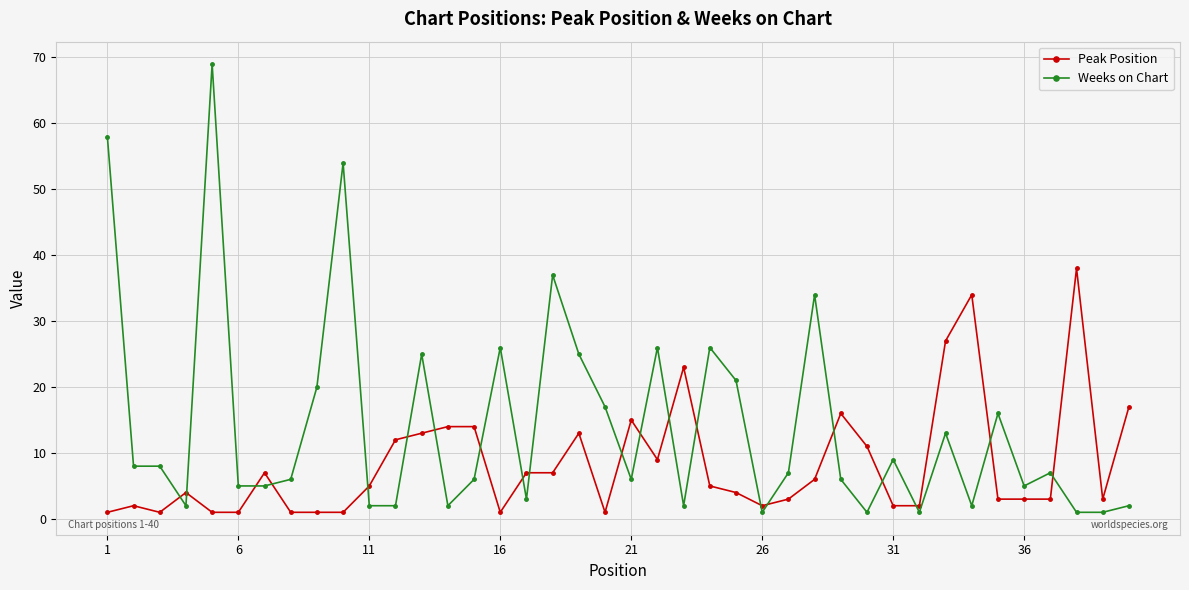

What is the difference between the maximum and minimum values in the Weeks on Chart series?

68